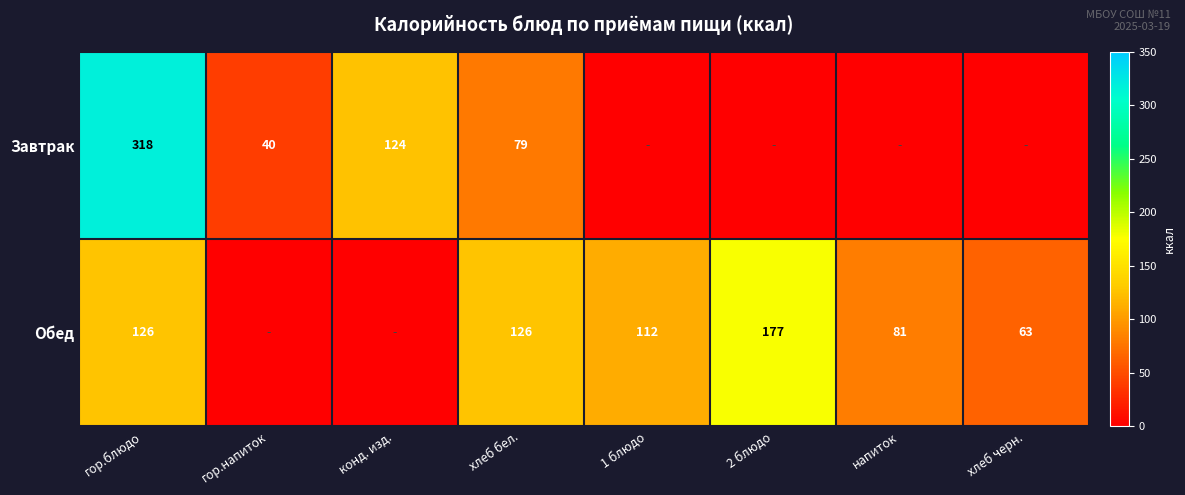

Count the number of categories in the chart.

8